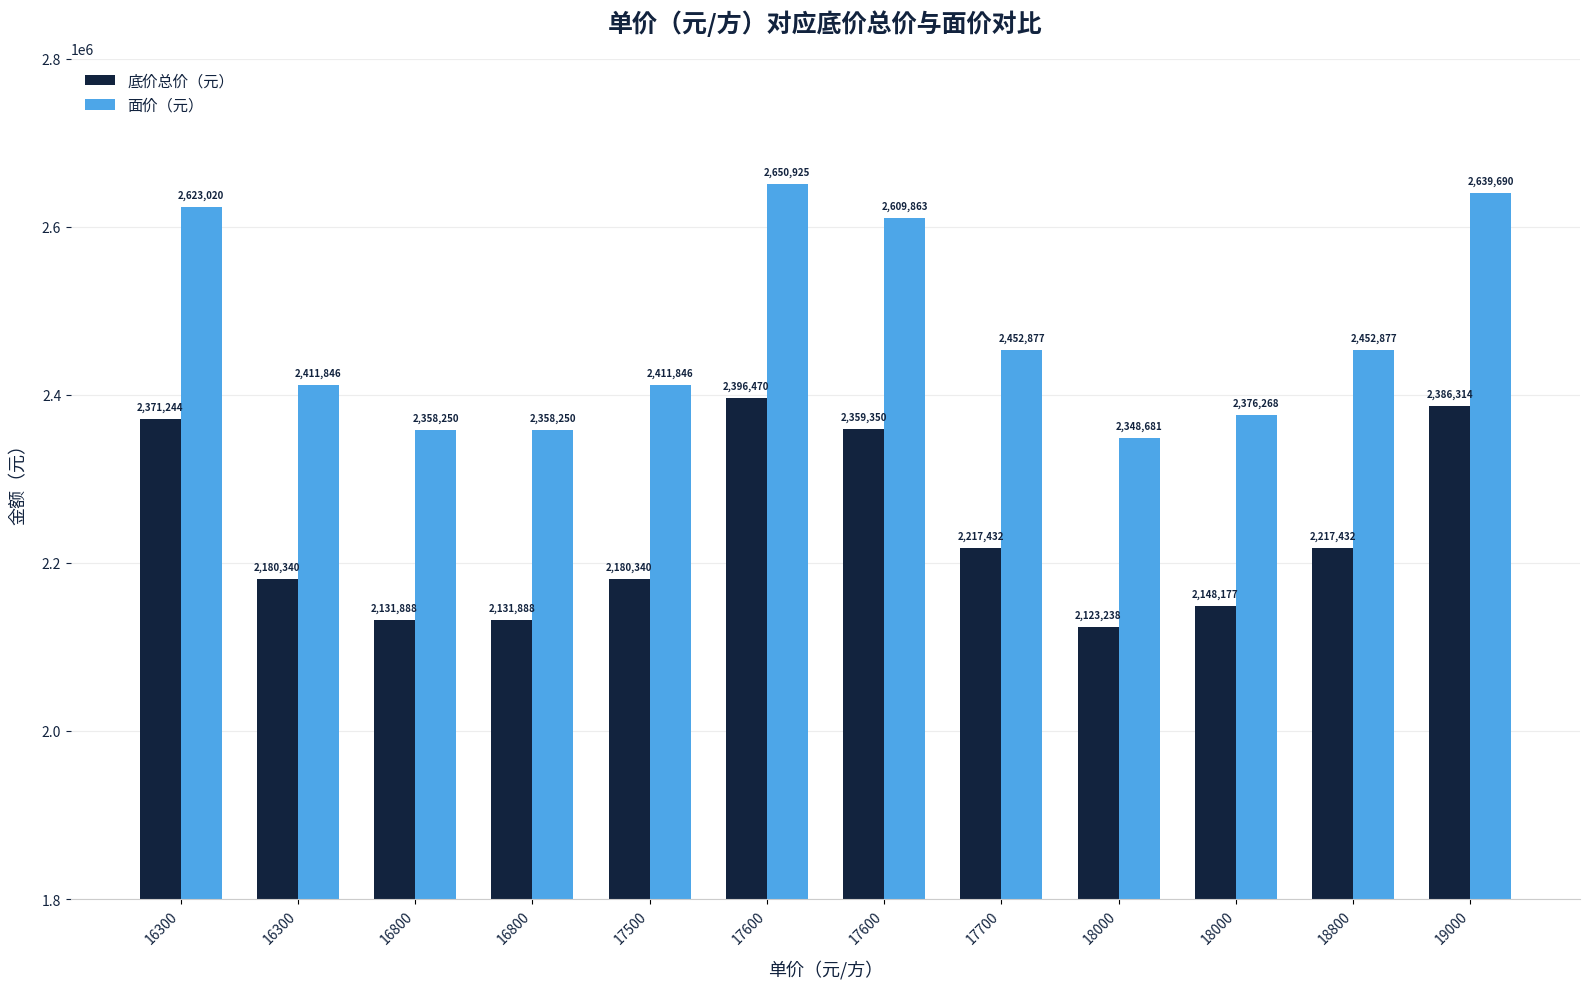

How many values in the 面价（元） series are below 2452877?

6